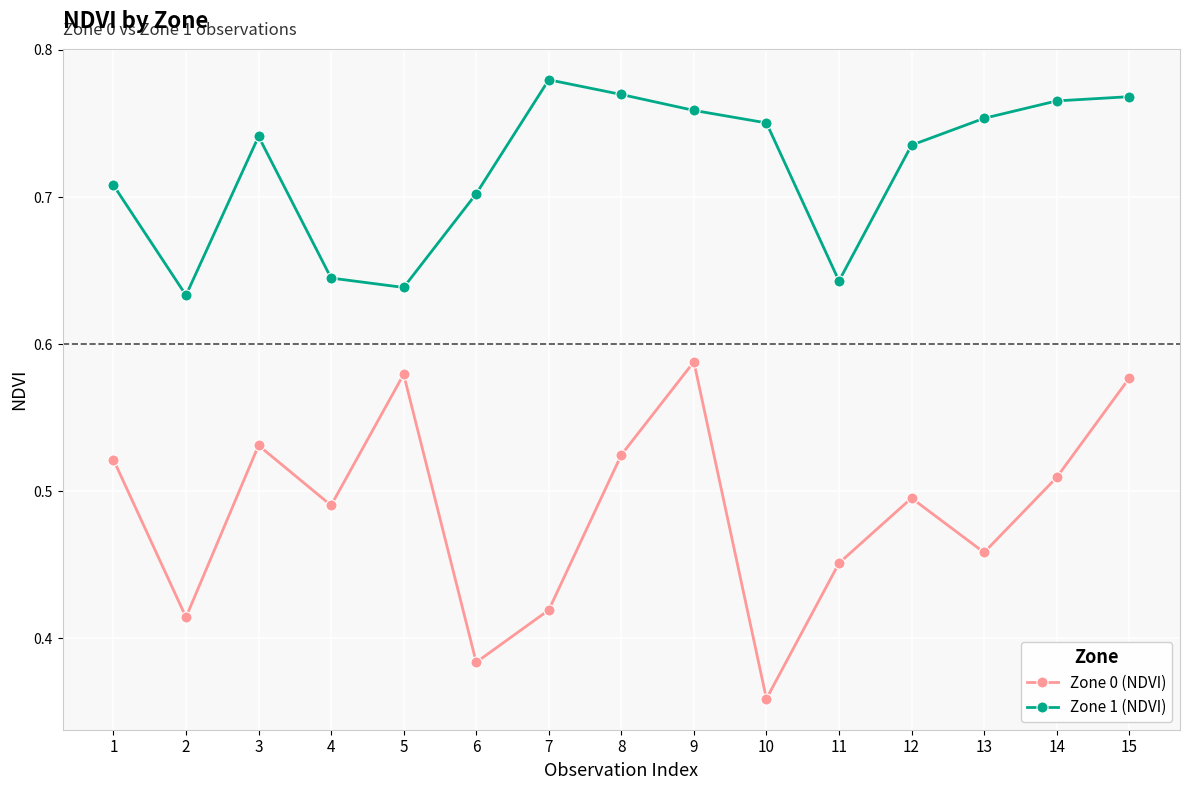

What is the sum of all Zone 0 (NDVI) values?

7.3